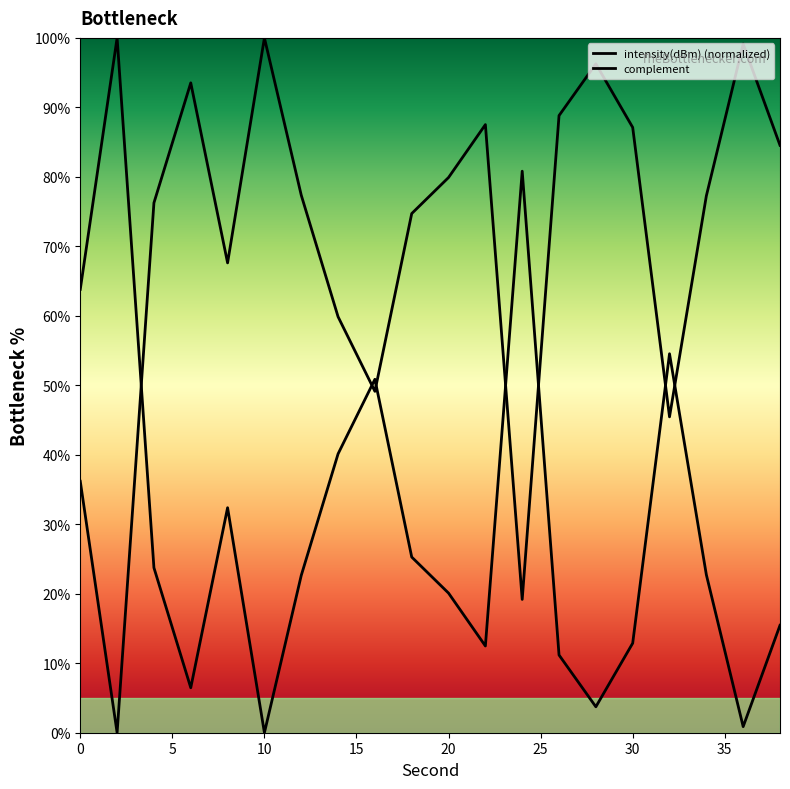

Does the chart display data point markers on the line(s)?

No